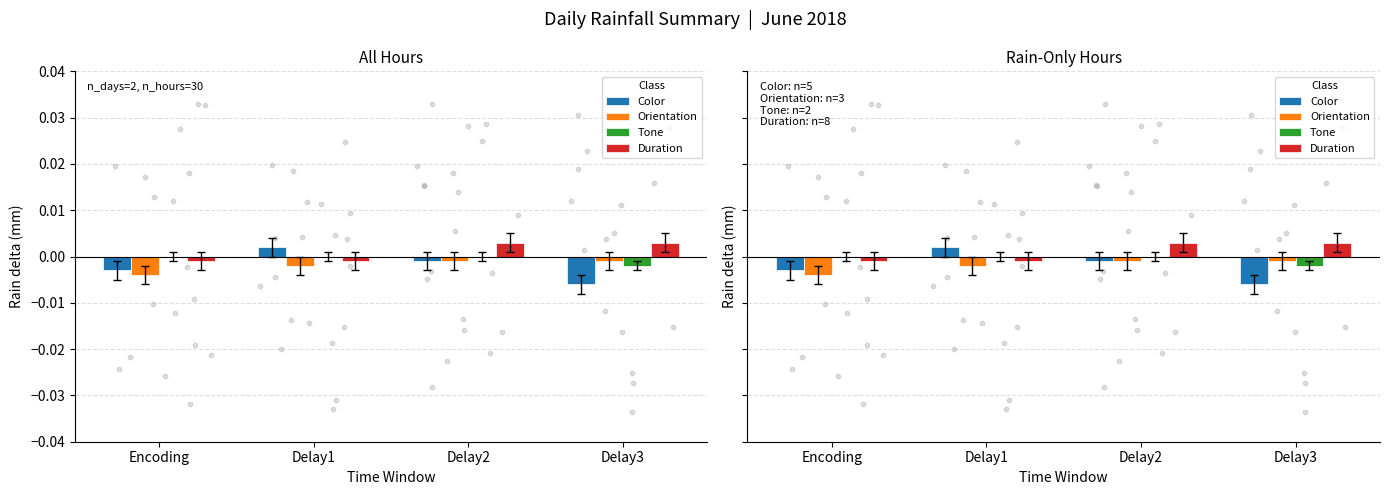

At how many categories does at least one series exceed 0?

3